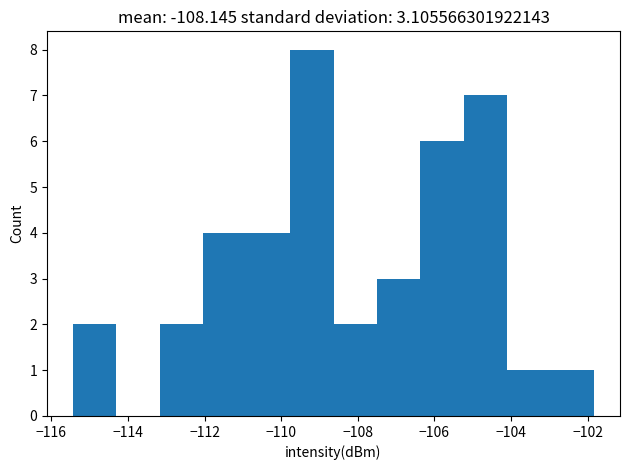

Reading left to right, transcribe this chart: for each bar, give the range it covers on the x-axis and its height. Neither the bar edges nor the heights are printed on the chart, so give them approximately, as read against the axes.

-115.4 to -114.2: 2
-114.2 to -113.2: 0
-113.2 to -112.0: 2
-112.0 to -110.8: 4
-110.8 to -109.8: 4
-109.8 to -108.6: 8
-108.6 to -107.6: 2
-107.6 to -106.4: 3
-106.4 to -105.2: 6
-105.2 to -104.2: 7
-104.2 to -103.0: 1
-103.0 to -101.8: 1